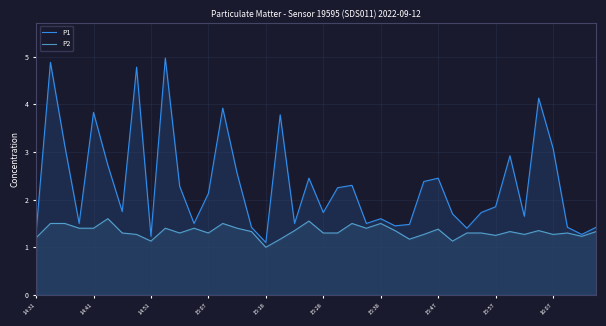

The value of P1 at 15:38 is 0.6. True or false?

False